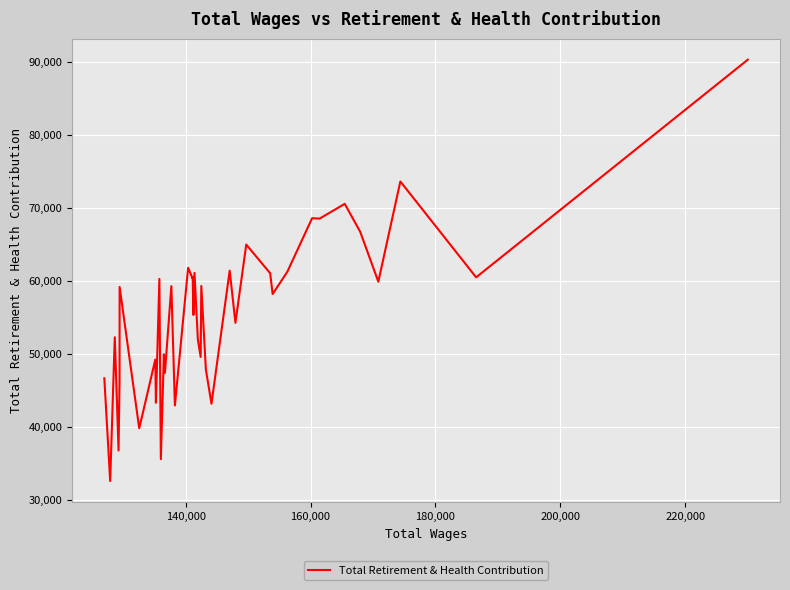

What is the average value?

55362